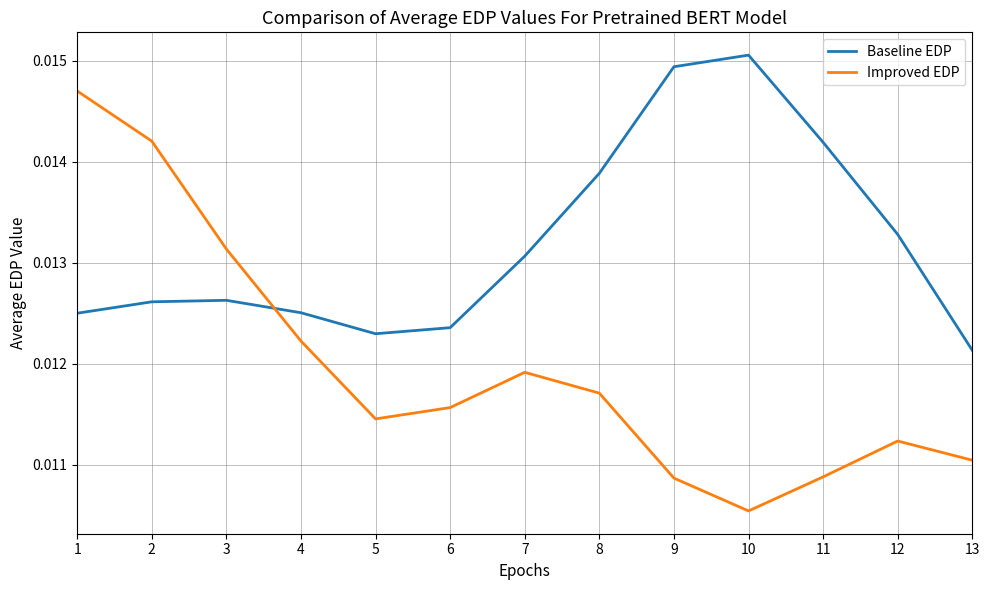

Which category has the lowest value across all series?

10